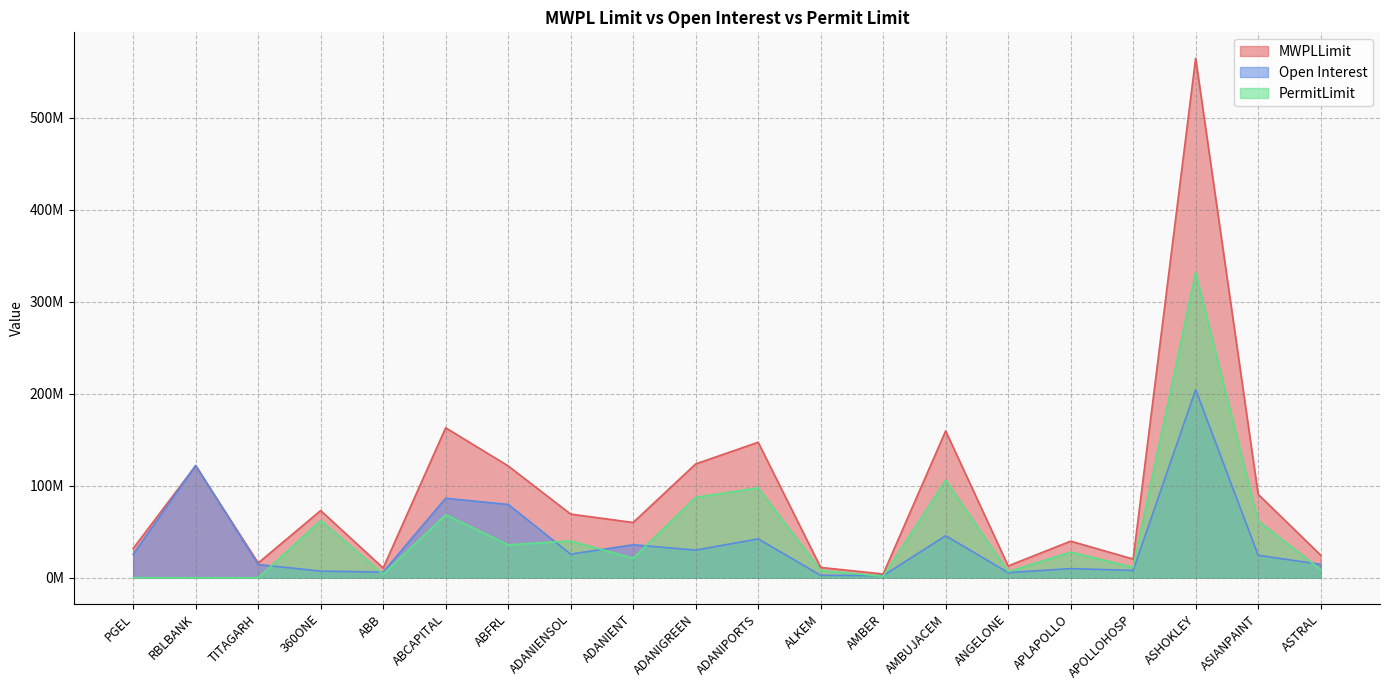

What is the difference between the PermitLimit values at ADANIENSOL and APLAPOLLO?

12190466